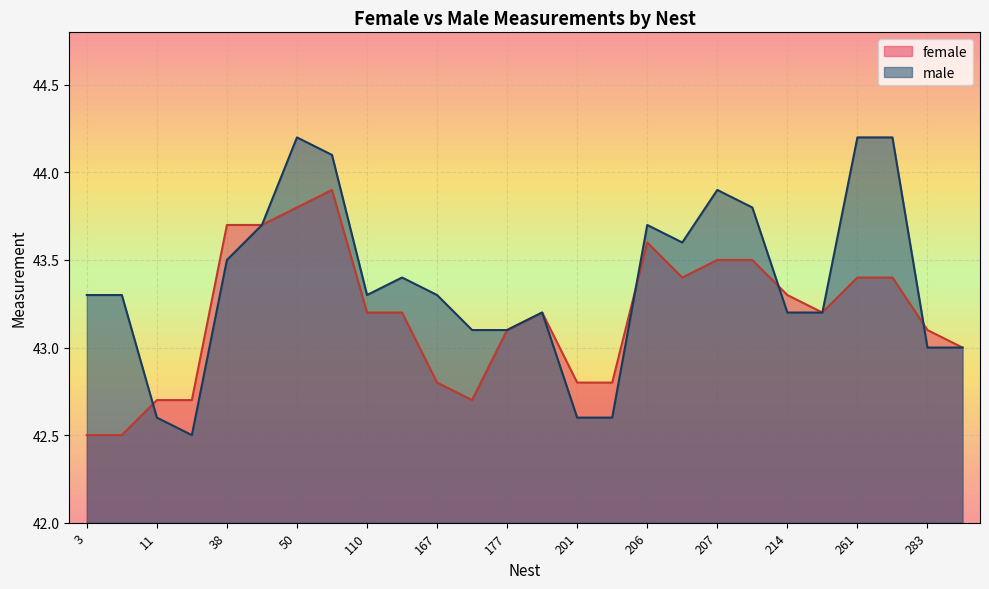

At which label is female closest to 43?

283